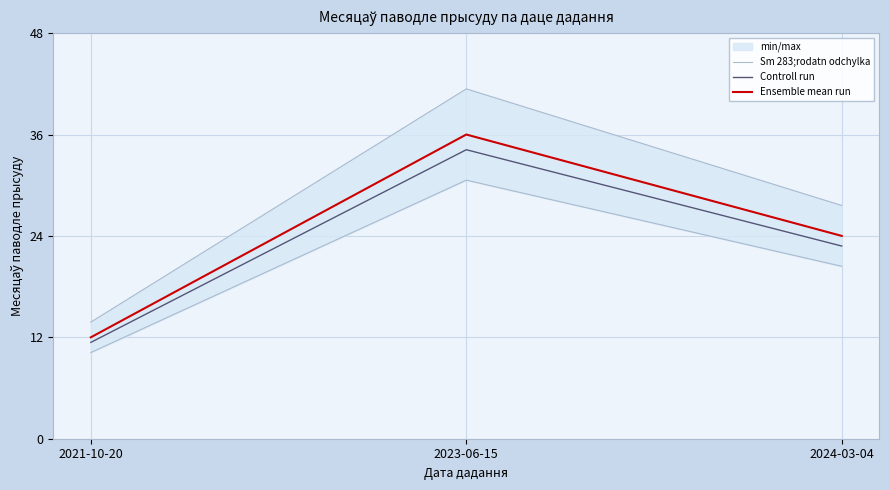

Between 2021-10-20 and 2023-06-15, which series saw the biggest shift?

Ensemble mean run